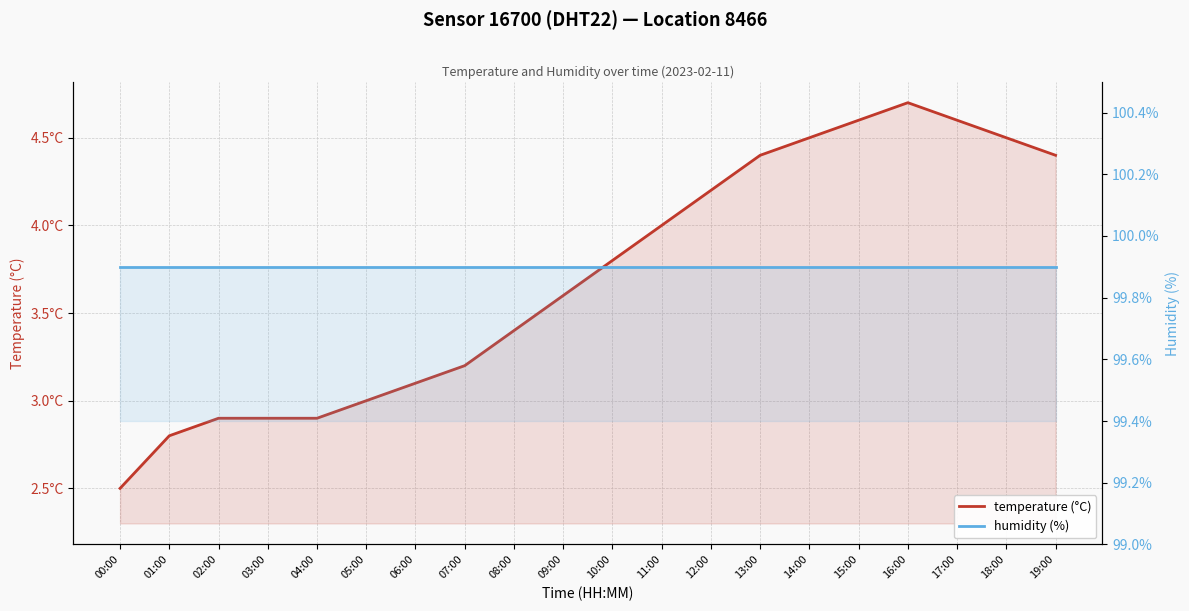

Where is humidity (%) nearest to the value 99?

00:00